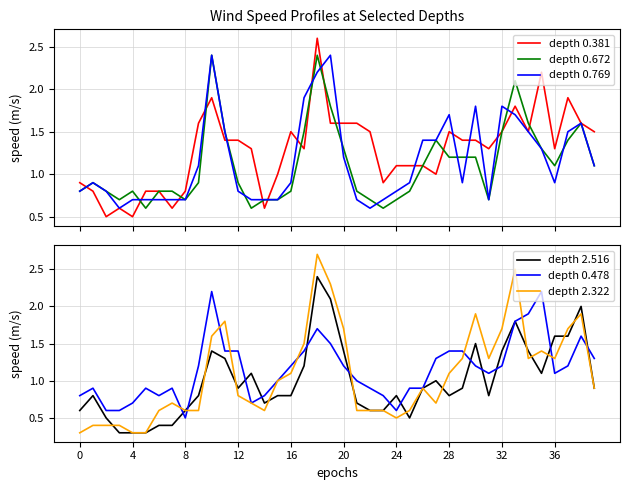

What is the highest value of the depth 0.769 series?

2.4